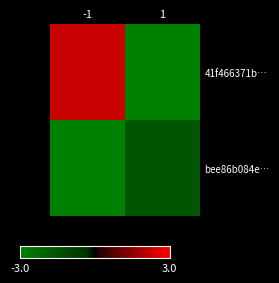

List the series in order of their overall mean, lowest first.

bee86b084e…, 41f466371b…